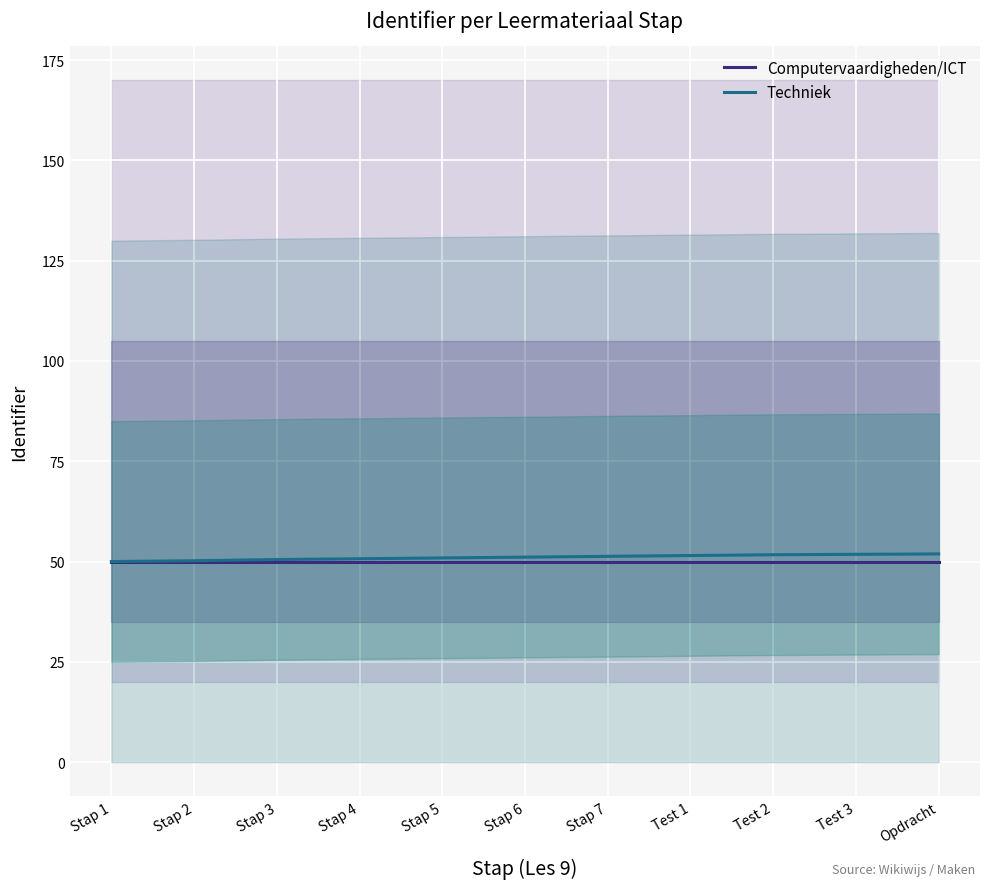

Reading left to right, list all the values displayed in this chart.

Computervaardigheden/ICT: Stap 1=50.0	Stap 2=50.0	Stap 3=50.0	Stap 4=50.0	Stap 5=50.0	Stap 6=50.0	Stap 7=50.0	Test 1=50.0	Test 2=50.0	Test 3=50.0	Opdracht=50.0
Techniek: Stap 1=50.0	Stap 2=50.2	Stap 3=50.5	Stap 4=50.7	Stap 5=50.9	Stap 6=51.1	Stap 7=51.3	Test 1=51.5	Test 2=51.7	Test 3=51.8	Opdracht=51.9